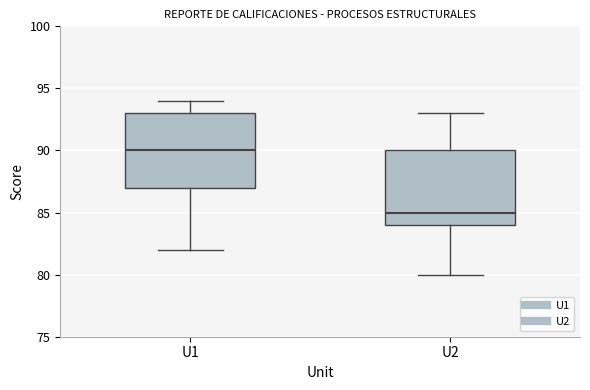

Where is the lower edge of the box for U2 on the y-axis? The values are not printed on the chart, so give them approximately, as read against the axis.

84